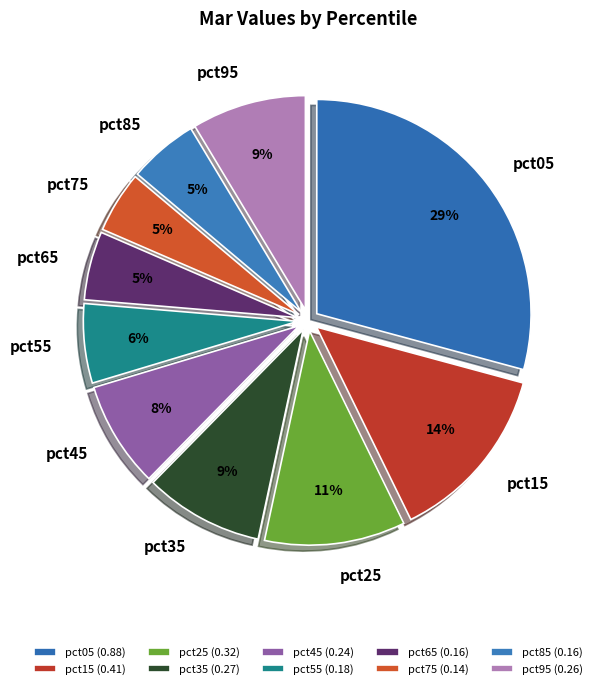

True or false: pct35 accounts for 19% of the total.

False